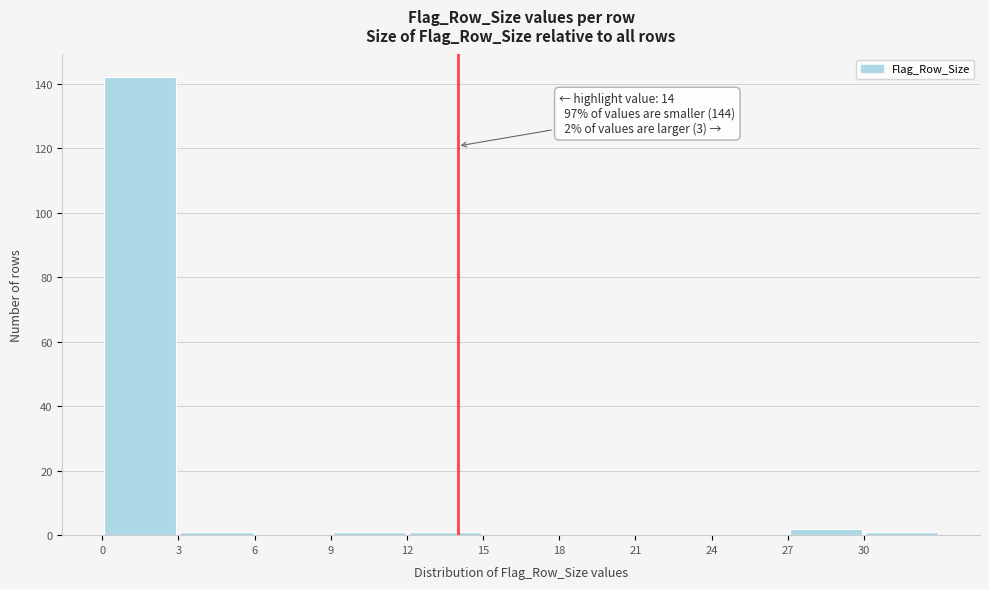

Which range on the x-axis has the tallest bar?

0 to 3